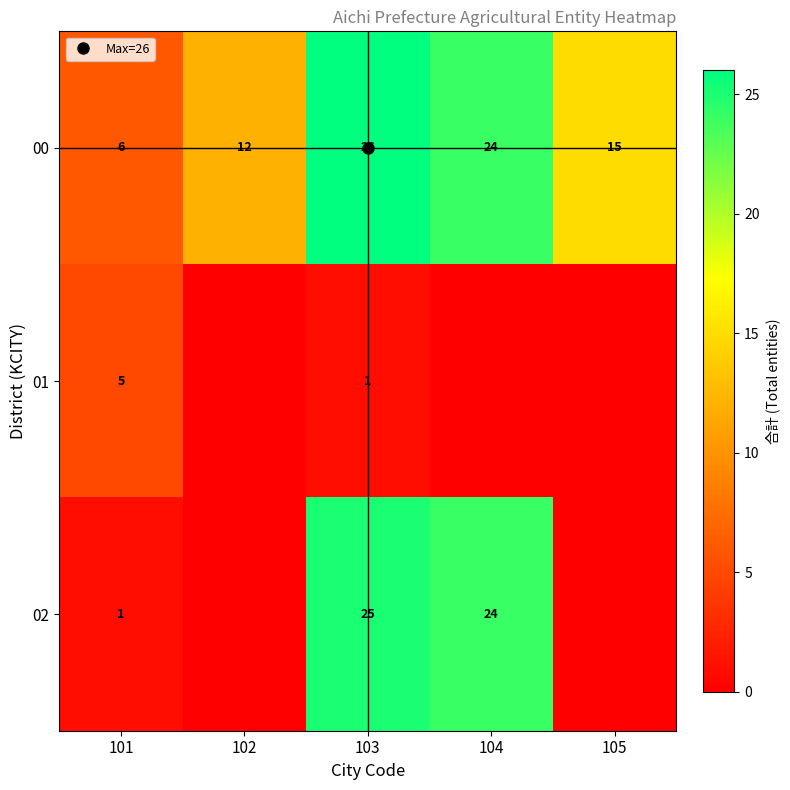

List the series in order of their overall mean, lowest first.

01, 02, 00